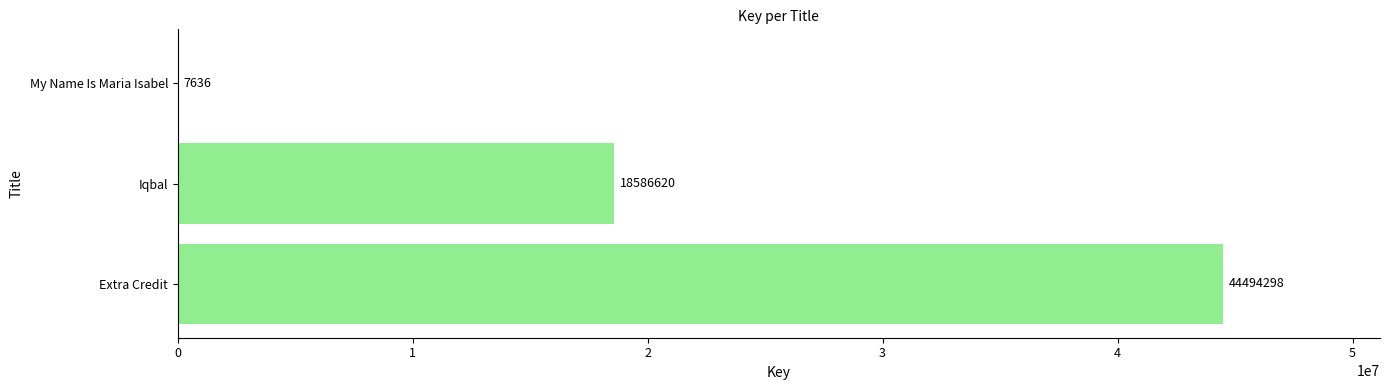

Read the value at Extra Credit.

44494298